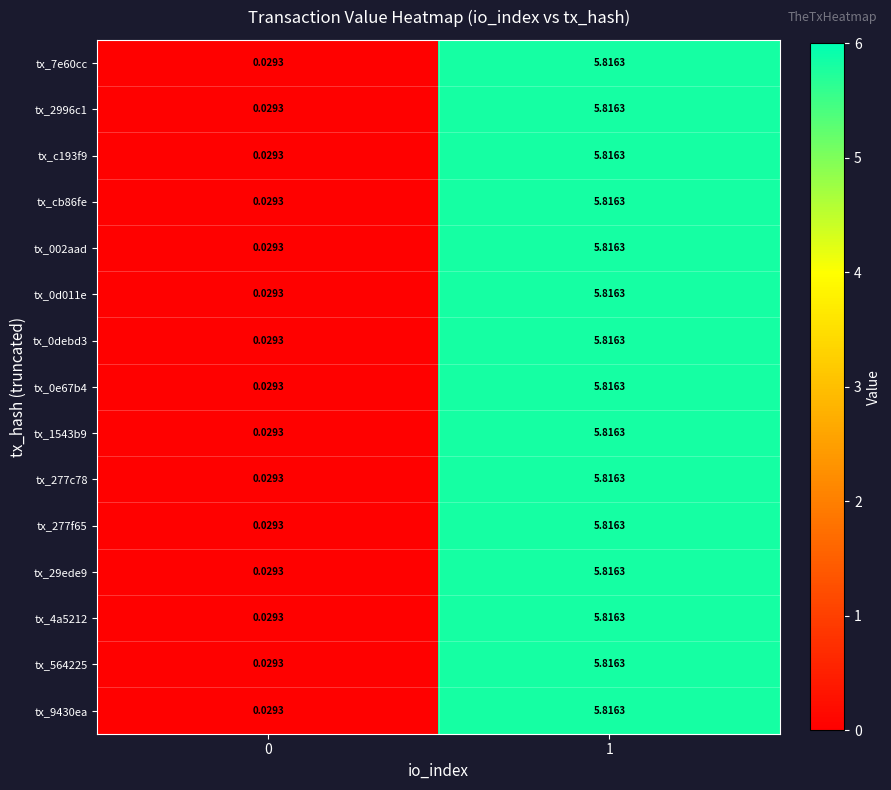

List the series in order of their peak value, highest first.

tx_7e60cc, tx_2996c1, tx_c193f9, tx_cb86fe, tx_002aad, tx_0d011e, tx_0debd3, tx_0e67b4, tx_1543b9, tx_277c78, tx_277f65, tx_29ede9, tx_4a5212, tx_564225, tx_9430ea